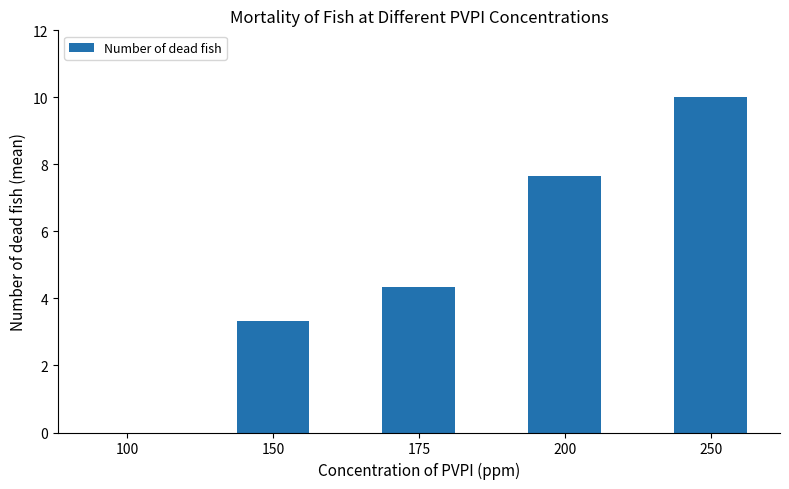

How many distinct data groups are displayed?

1